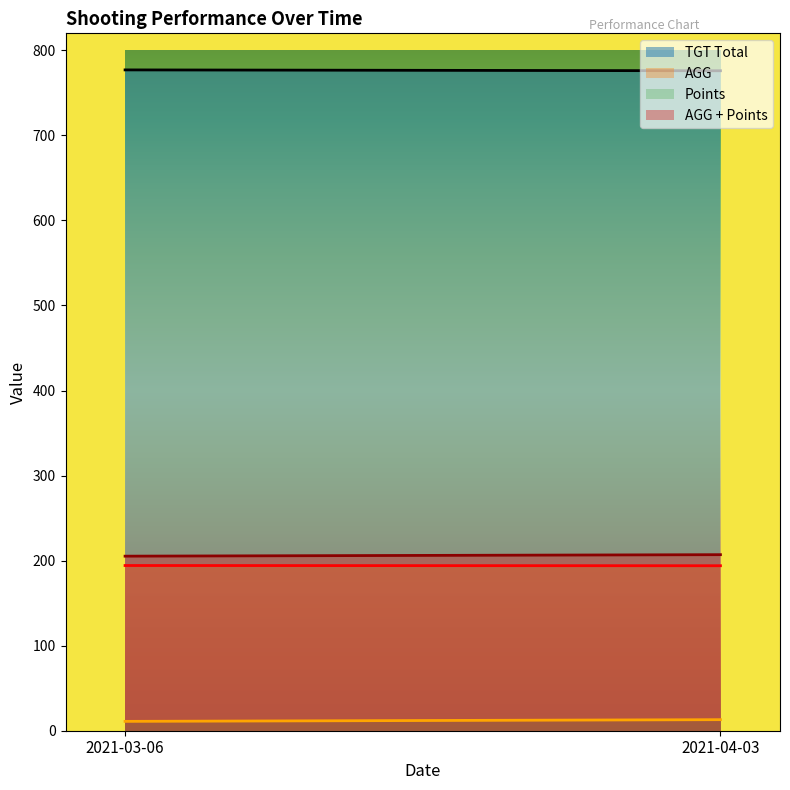

Reading left to right, what are all the values shown in this chart?

TGT Total: 777.0	776.0
AGG: 194.2	194.0
Points: 11.0	13.0
AGG + Points: 205.2	207.0